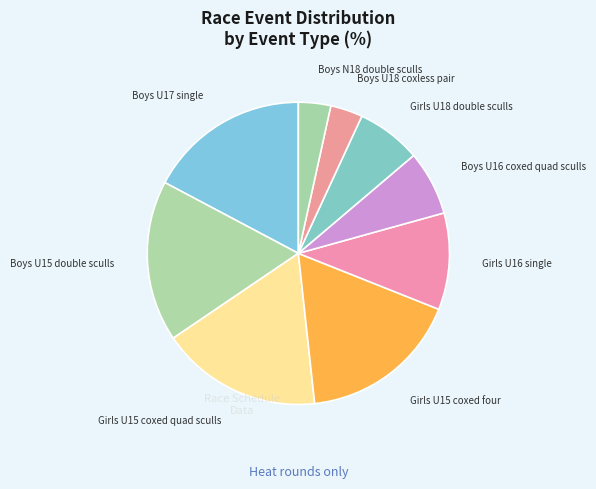

Does any single category account for the majority?

No